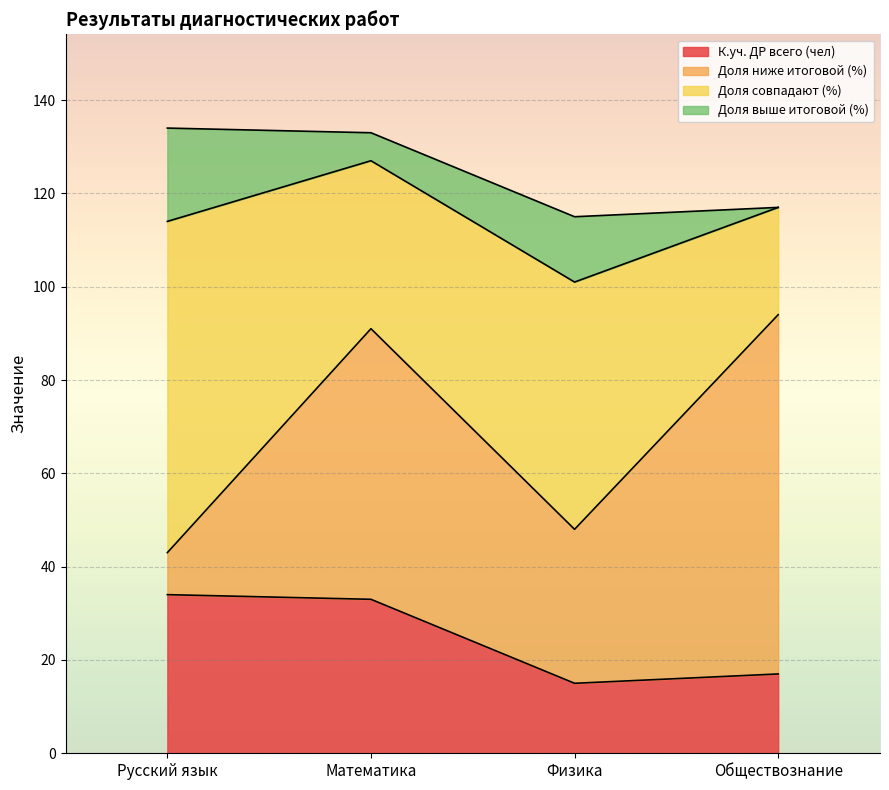

What is the difference between the highest and lowest values at Обществознание?

77